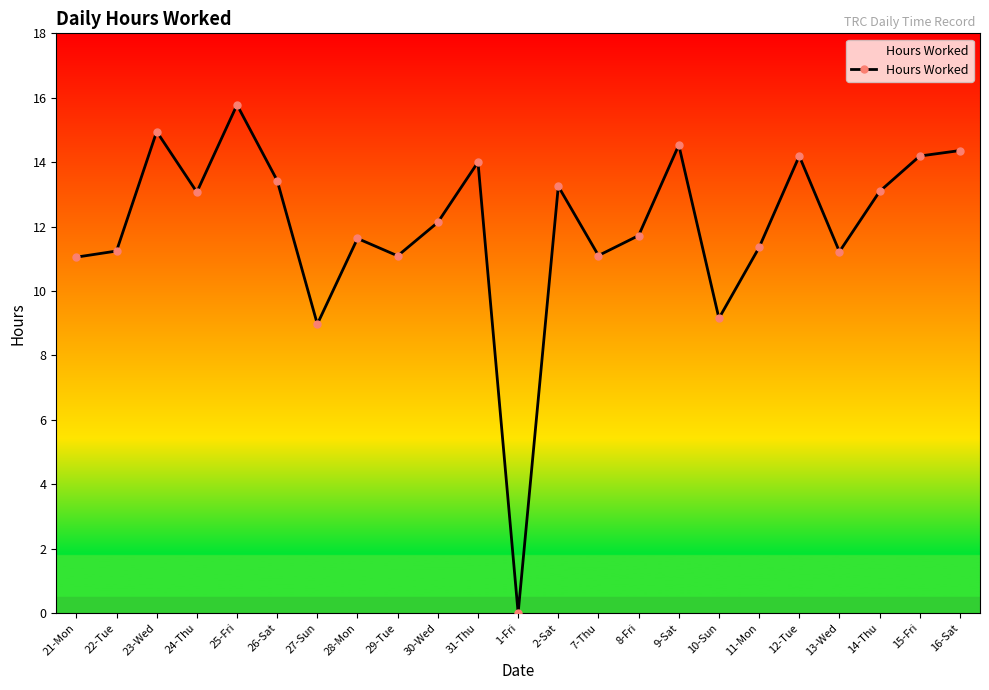

Is it true that the value at 27-Sun is 12.1?

False